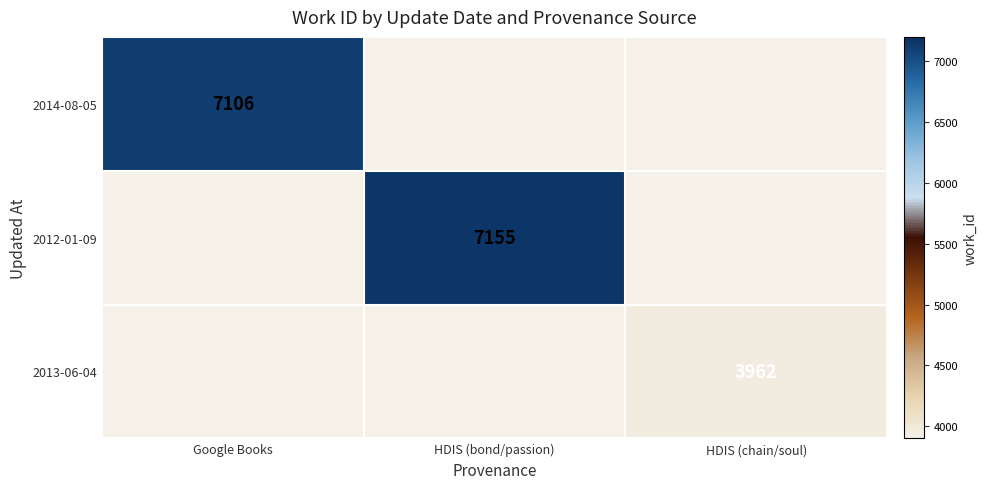

The value of 2012-01-09 at HDIS (bond/passion) is 4115. True or false?

False